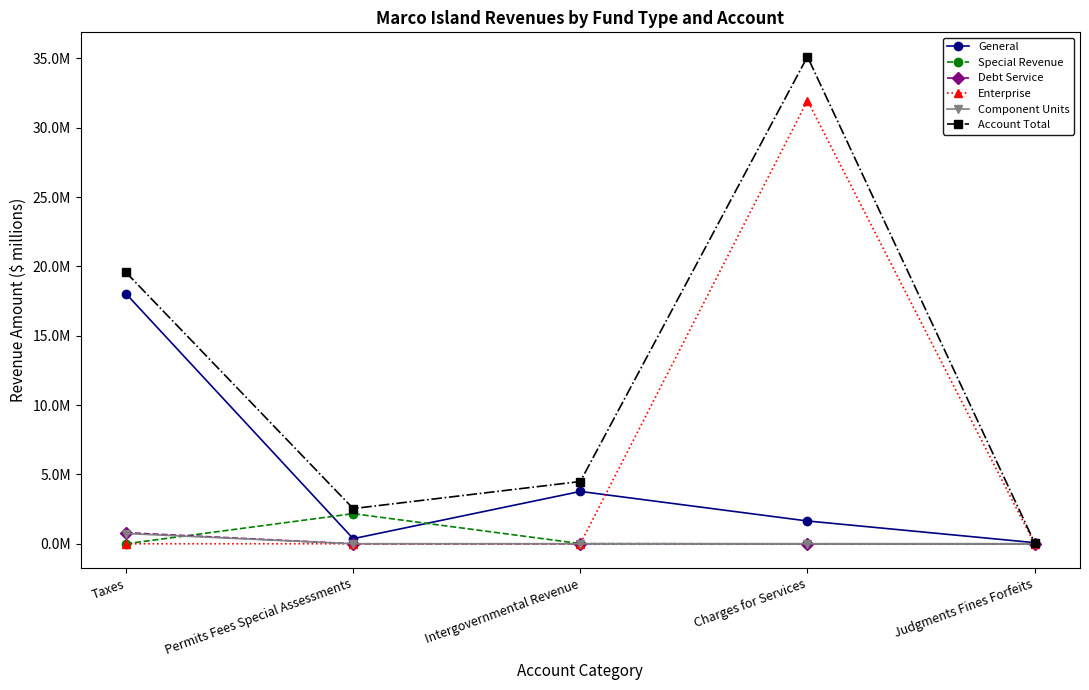

Reading left to right, transcribe all the data shown in this chart.

General: Taxes=18.0	Permits Fees Special Assessments=0.4	Intergovernmental Revenue=3.8	Charges for Services=1.6	Judgments Fines Forfeits=0.1
Special Revenue: Taxes=0.0	Permits Fees Special Assessments=2.2	Intergovernmental Revenue=0.0	Charges for Services=0.0	Judgments Fines Forfeits=0.0
Debt Service: Taxes=0.8	Permits Fees Special Assessments=0.0	Intergovernmental Revenue=0.0	Charges for Services=0.0	Judgments Fines Forfeits=0.0
Enterprise: Taxes=0.0	Permits Fees Special Assessments=0.0	Intergovernmental Revenue=0.0	Charges for Services=32.0	Judgments Fines Forfeits=0.0
Component Units: Taxes=0.7	Permits Fees Special Assessments=0.0	Intergovernmental Revenue=0.0	Charges for Services=0.0	Judgments Fines Forfeits=0.0
Account Total: Taxes=19.6	Permits Fees Special Assessments=2.5	Intergovernmental Revenue=4.5	Charges for Services=35.1	Judgments Fines Forfeits=0.1